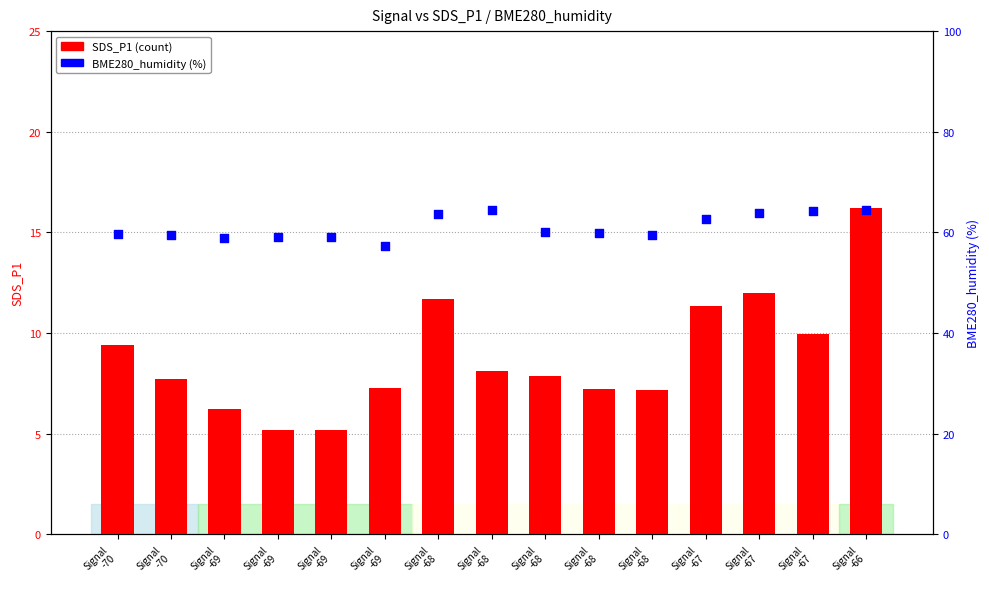

At which category is the sum across all series the highest?

Signal
-66